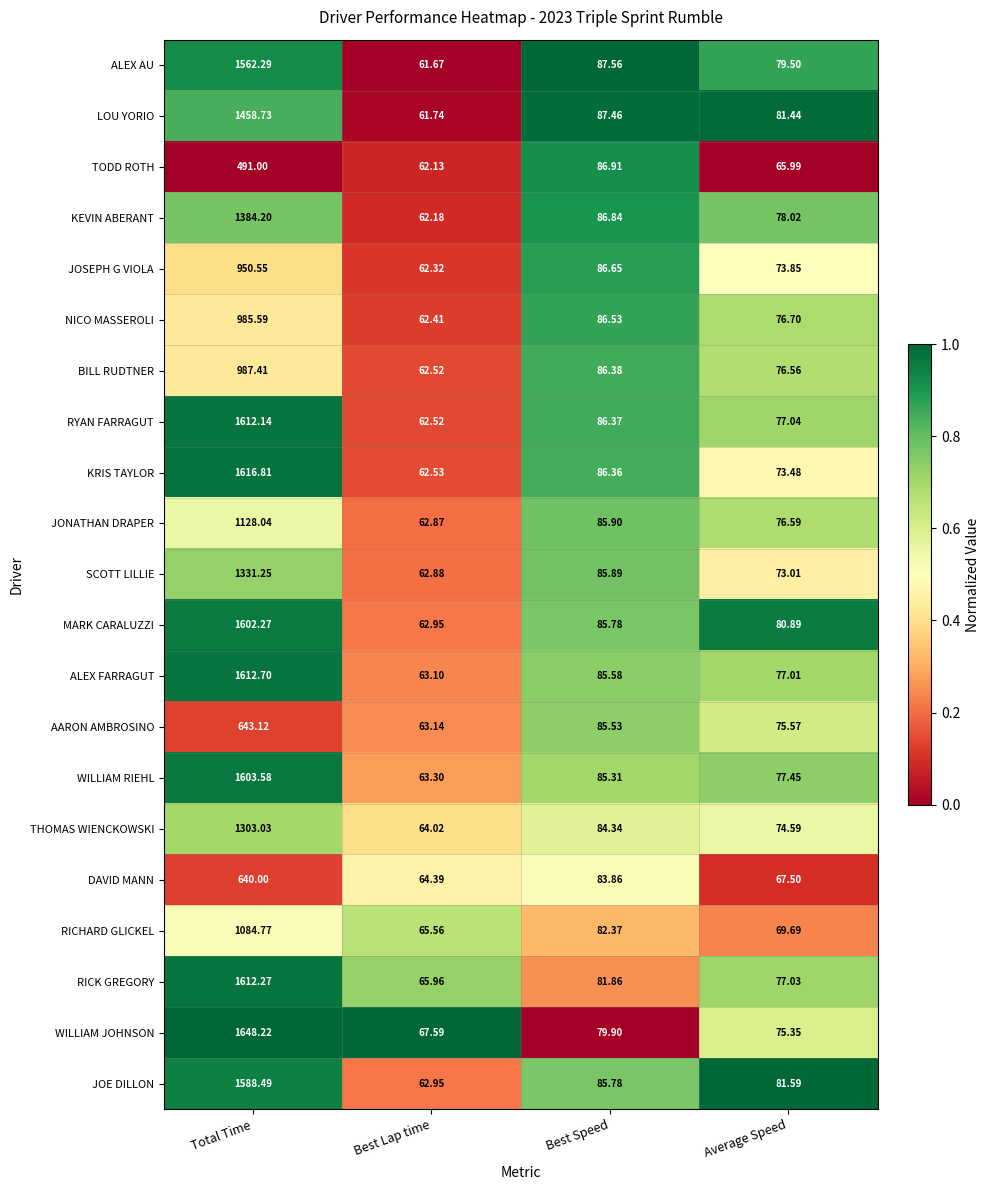

List the labels in order of RICK GREGORY value, smallest first.

Best Lap time, Average Speed, Best Speed, Total Time